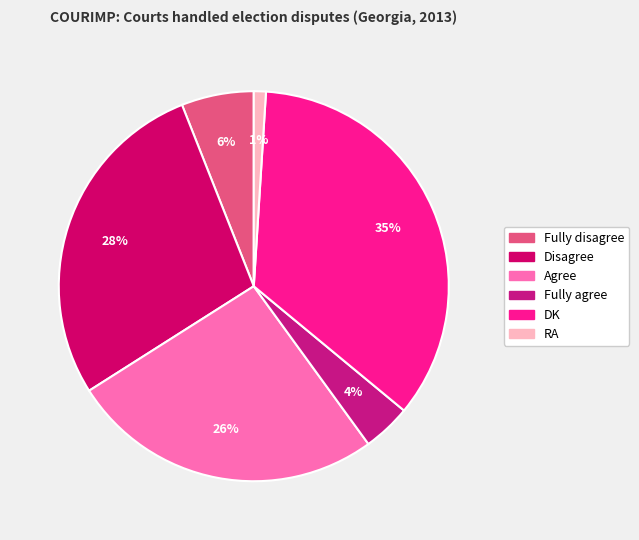

The RA slice represents 1% of the pie. True or false?

True